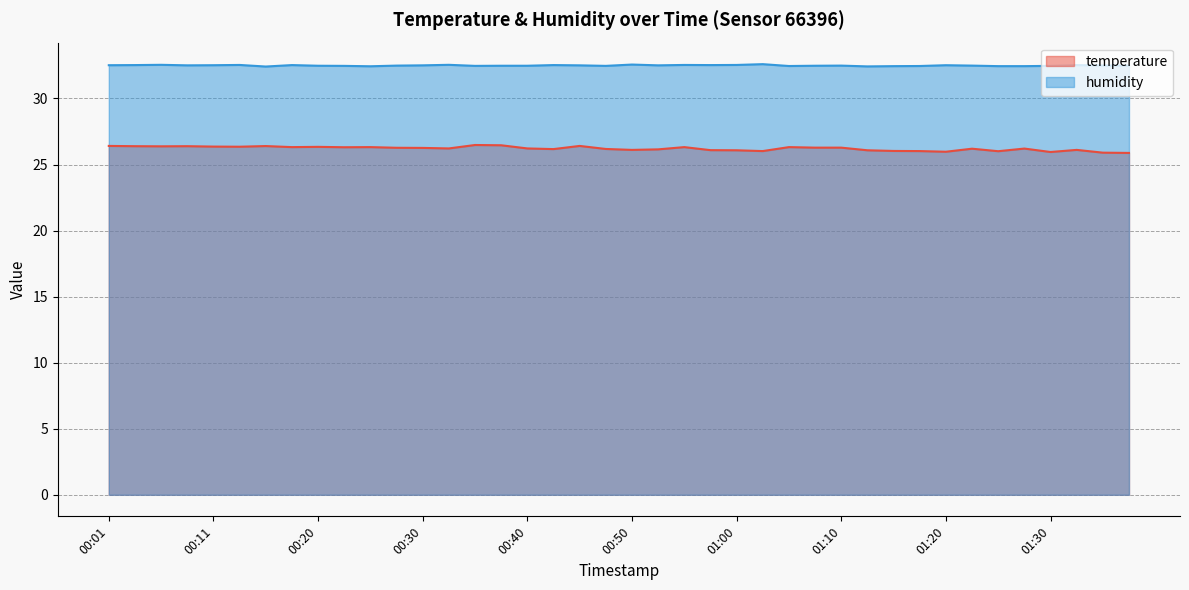

What is the value of the humidity point at the 11th from the left?

32.4